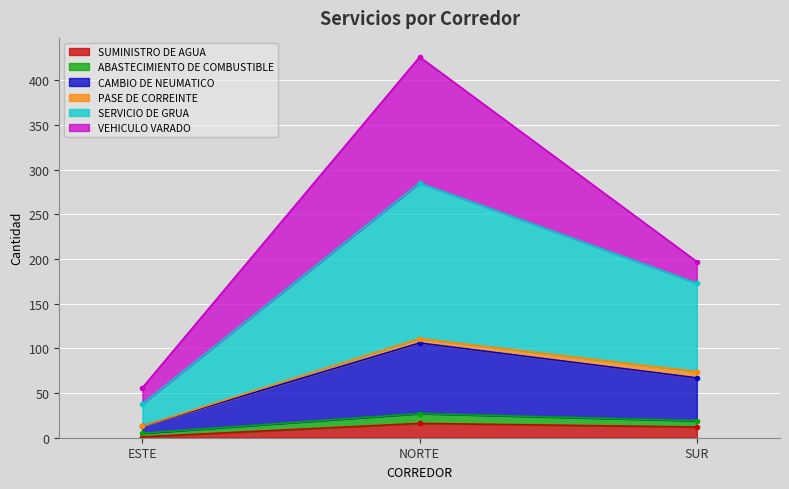

The SERVICIO DE GRUA series shows 67 at SUR. True or false?

True